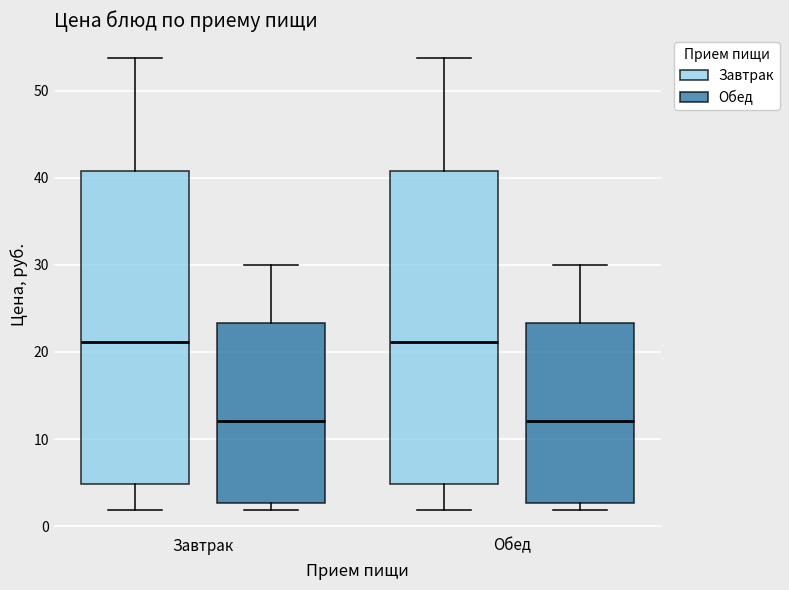

Reading left to right, read every box against the y-axis: the position of its median line, the range the box covers, and the ends of its whiskers. The values are not printed on the chart, so give them approximately, as read against the axis.

Завтрак (Завтрак): median 21, box 5 to 41, whiskers 2 to 54
Завтрак (Обед): median 12, box 3 to 23, whiskers 2 to 30
Обед (Завтрак): median 21, box 5 to 41, whiskers 2 to 54
Обед (Обед): median 12, box 3 to 23, whiskers 2 to 30